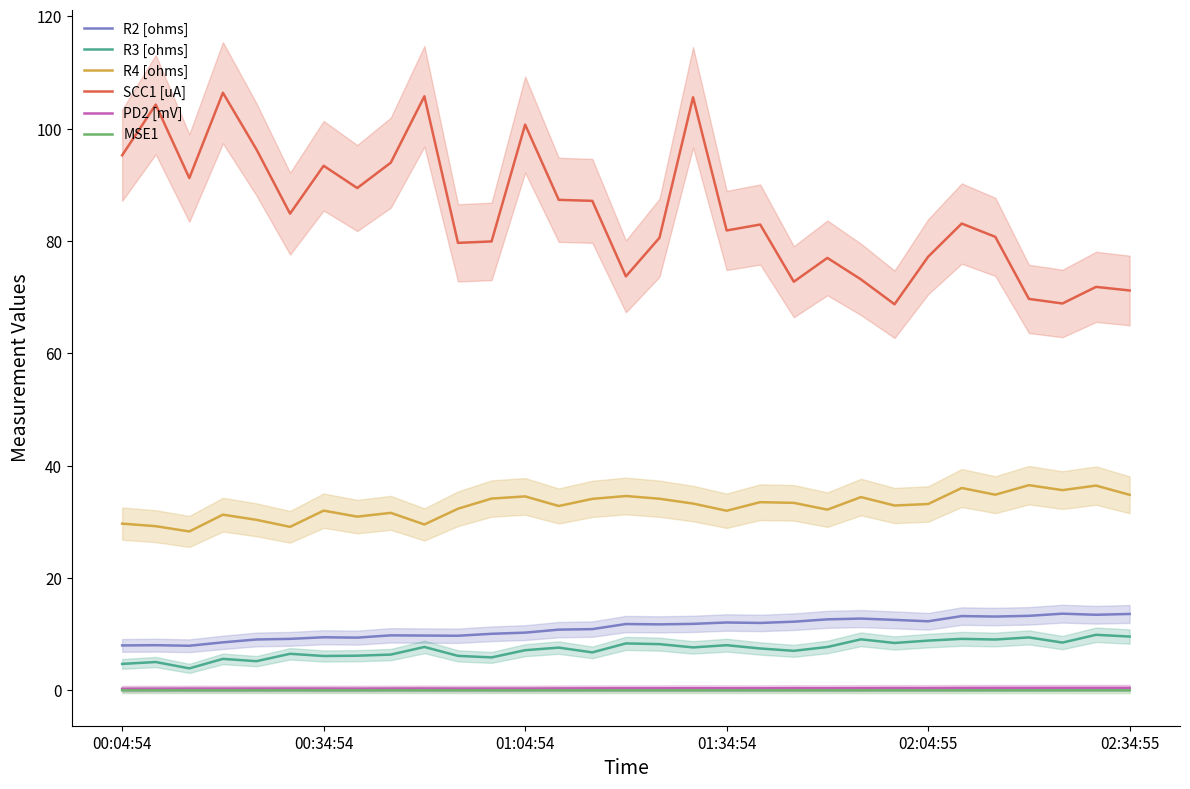

How many lines are shown in the chart?

6